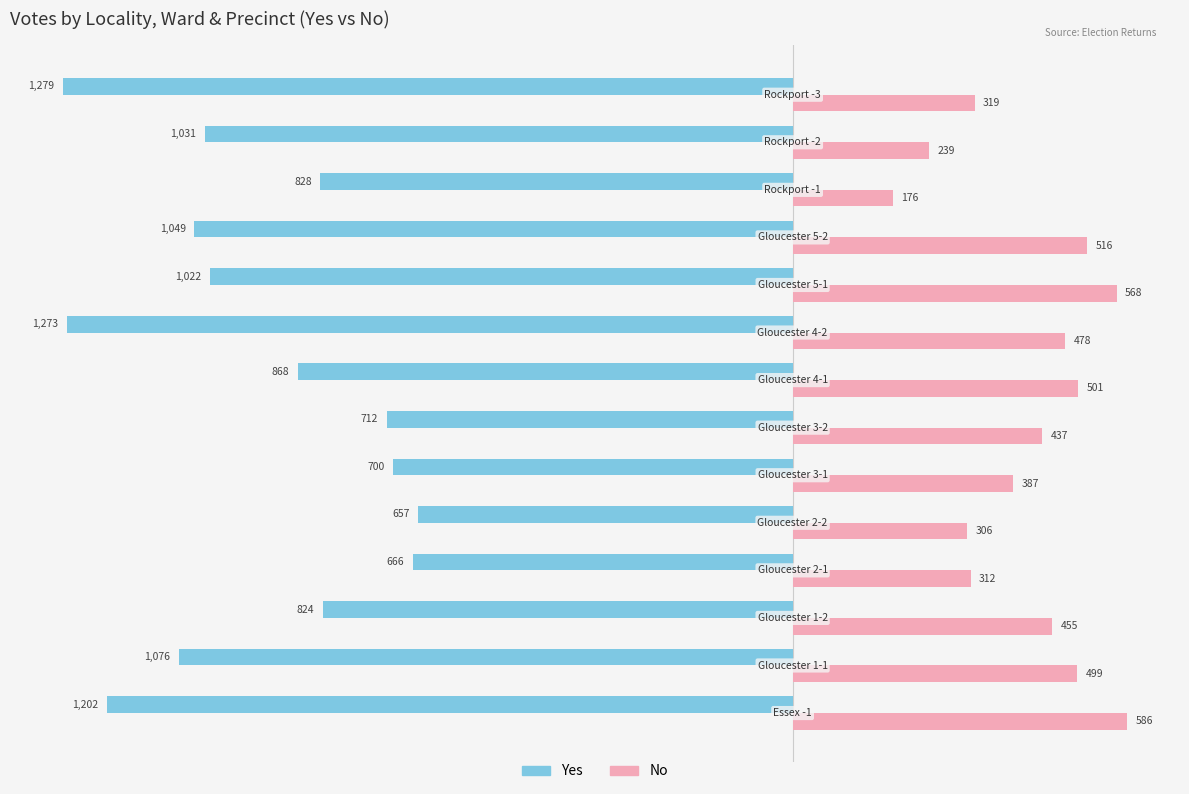

Which series has the largest total across all categories?

No